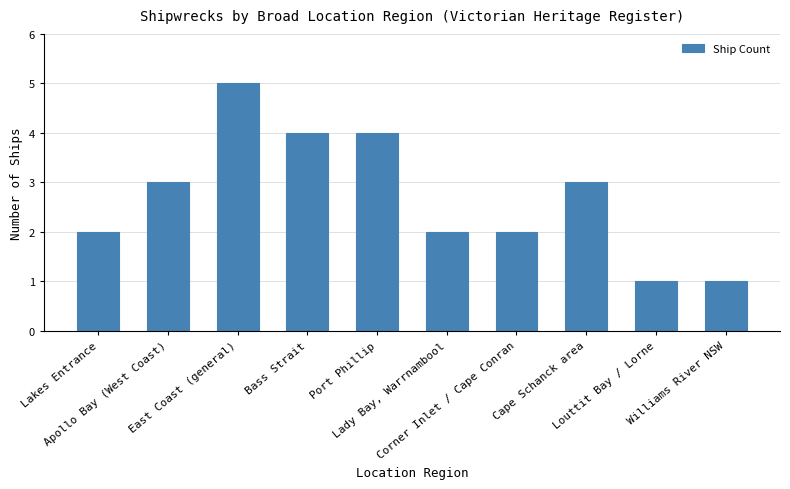

Reading left to right, extract all data points from this chart.

Lakes Entrance=2	Apollo Bay (West Coast)=3	East Coast (general)=5	Bass Strait=4	Port Phillip=4	Lady Bay, Warrnambool=2	Corner Inlet / Cape Conran=2	Cape Schanck area=3	Louttit Bay / Lorne=1	Williams River NSW=1